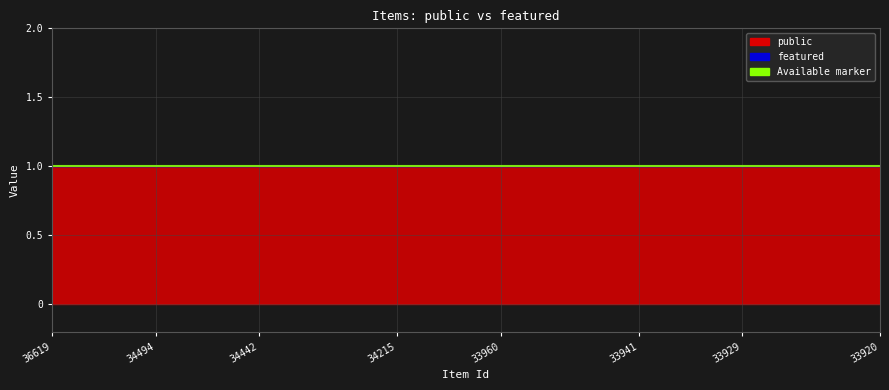

Is the value of public at 34442 greater than the value of featured at 34216?

Yes